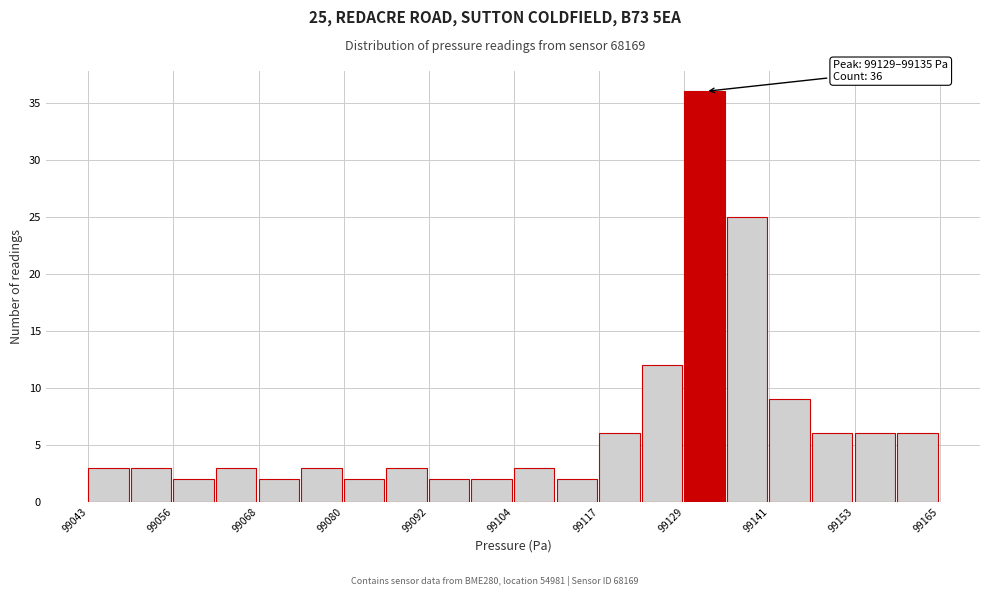

Read against the x-axis, roughly where is the centre of the tallest bar?

99132